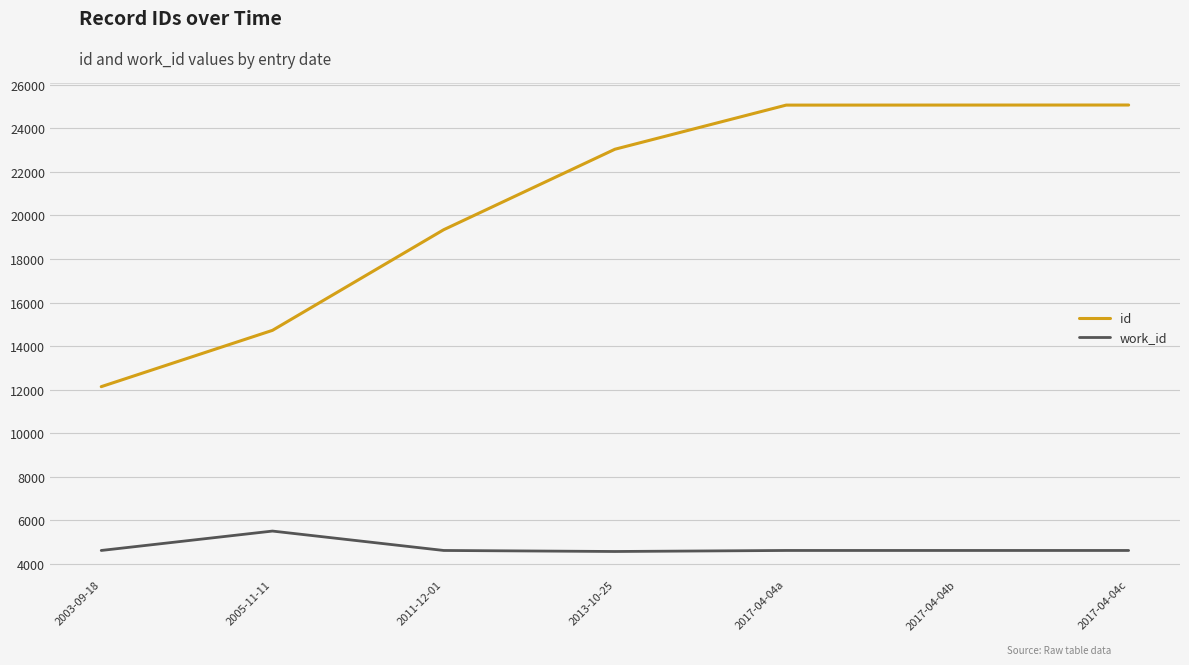

What value does the work_id series have at 2017-04-04c, to the nearest 10?

4610